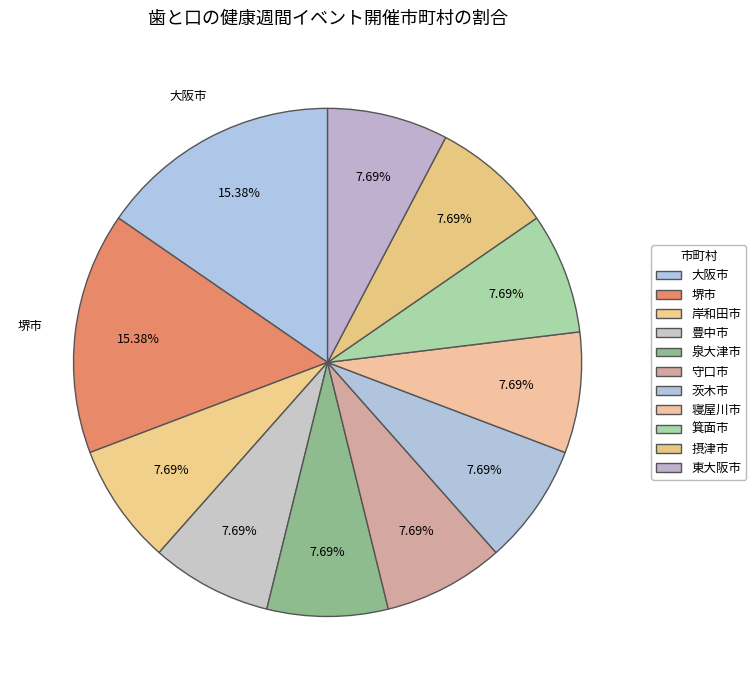

How many segments does this pie chart have?

11